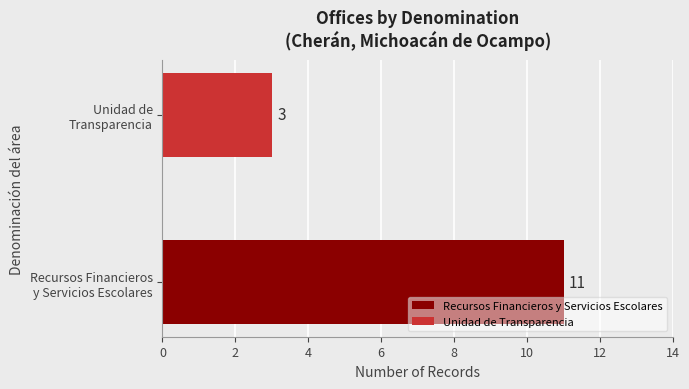

Between Unidad de Transparencia and Recursos Financieros y Servicios Escolares, which is larger?

Recursos Financieros y Servicios Escolares